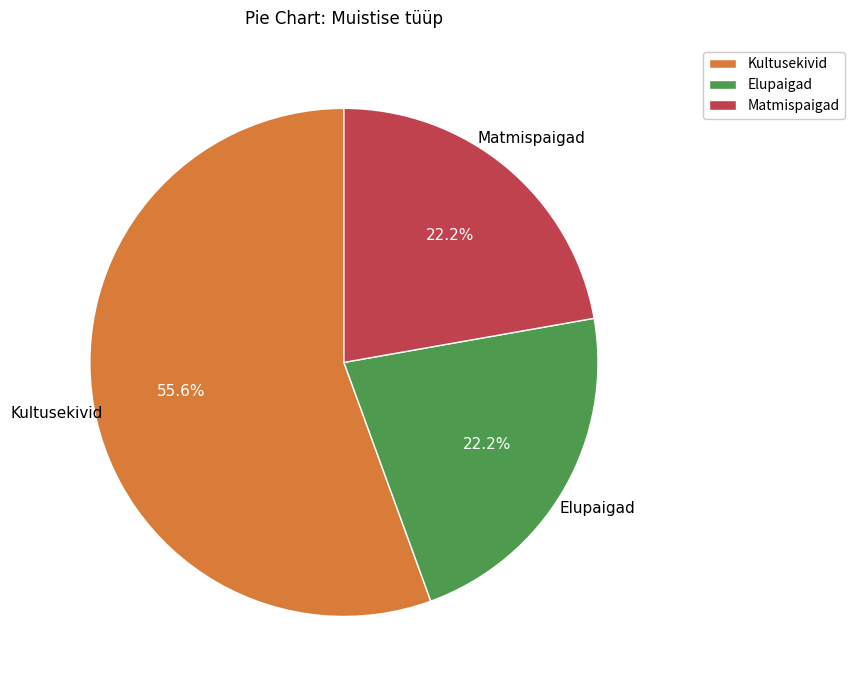

Combined, what portion of the pie is Matmispaigad and Kultusekivid?

77.8%